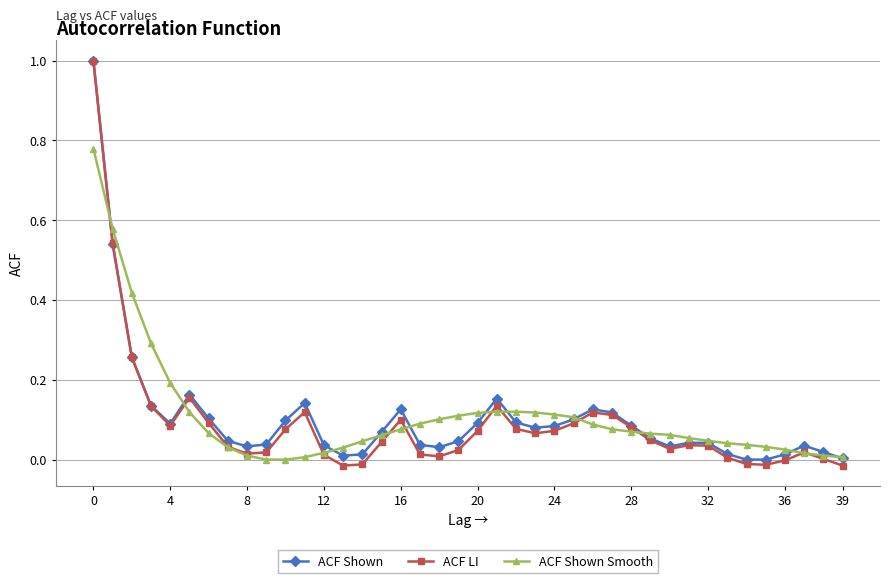

Which series has the largest range (max minus min)?

ACF LI